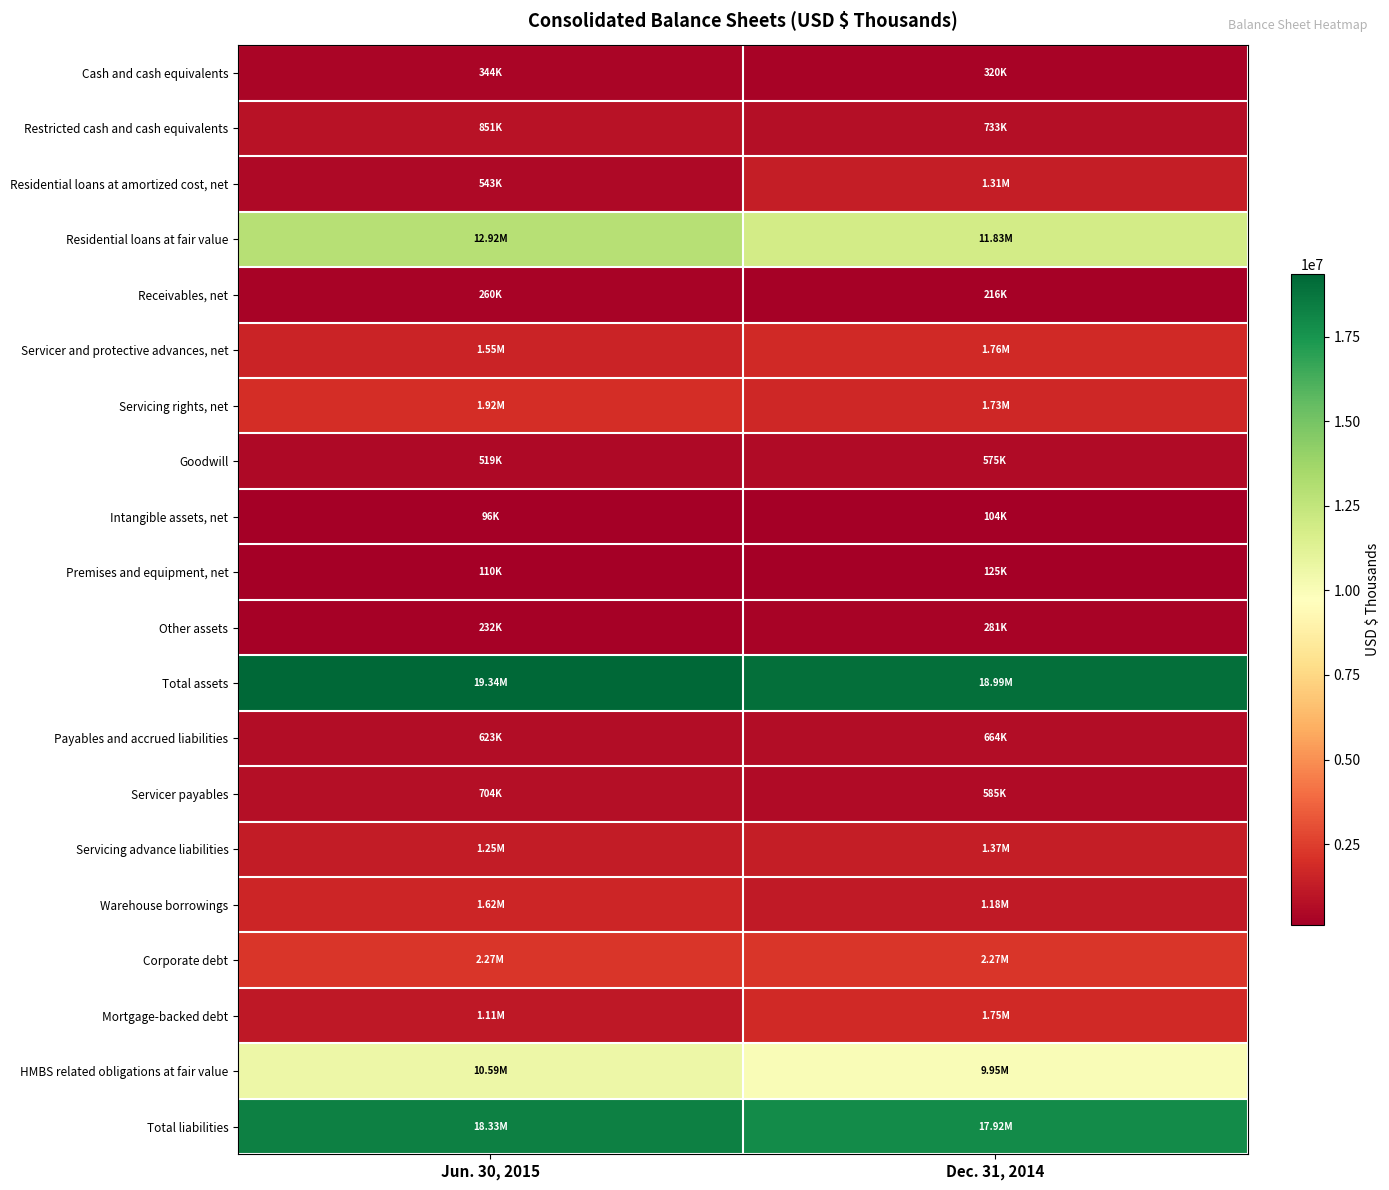

Reading left to right, extract all data points from this chart.

Cash and cash equivalents: Jun. 30, 2015=343780	Dec. 31, 2014=320175
Restricted cash and cash equivalents: Jun. 30, 2015=850533	Dec. 31, 2014=733015
Residential loans at amortized cost, net: Jun. 30, 2015=542892	Dec. 31, 2014=1314539
Residential loans at fair value: Jun. 30, 2015=12922303	Dec. 31, 2014=11832630
Receivables, net: Jun. 30, 2015=259920	Dec. 31, 2014=215629
Servicer and protective advances, net: Jun. 30, 2015=1550592	Dec. 31, 2014=1761082
Servicing rights, net: Jun. 30, 2015=1917551	Dec. 31, 2014=1730216
Goodwill: Jun. 30, 2015=518929	Dec. 31, 2014=575468
Intangible assets, net: Jun. 30, 2015=95784	Dec. 31, 2014=103503
Premises and equipment, net: Jun. 30, 2015=109831	Dec. 31, 2014=124926
Other assets: Jun. 30, 2015=232417	Dec. 31, 2014=280794
Total assets: Jun. 30, 2015=19344532	Dec. 31, 2014=18991977
Payables and accrued liabilities: Jun. 30, 2015=622868	Dec. 31, 2014=663829
Servicer payables: Jun. 30, 2015=704318	Dec. 31, 2014=584567
Servicing advance liabilities: Jun. 30, 2015=1245318	Dec. 31, 2014=1365885
Warehouse borrowings: Jun. 30, 2015=1620260	Dec. 31, 2014=1176956
Corporate debt: Jun. 30, 2015=2266105	Dec. 31, 2014=2267799
Mortgage-backed debt: Jun. 30, 2015=1108032	Dec. 31, 2014=1751459
HMBS related obligations at fair value: Jun. 30, 2015=10588671	Dec. 31, 2014=9951895
Total liabilities: Jun. 30, 2015=18328483	Dec. 31, 2014=17915318